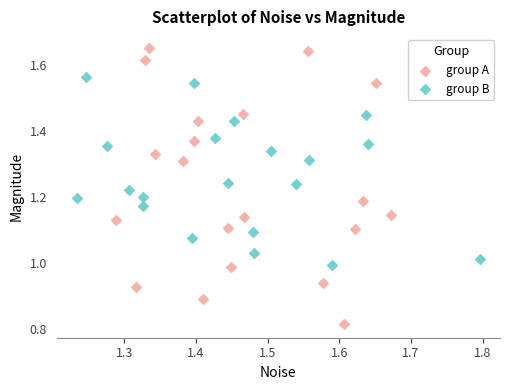

Which series reaches the maximum Y coordinate?

group A